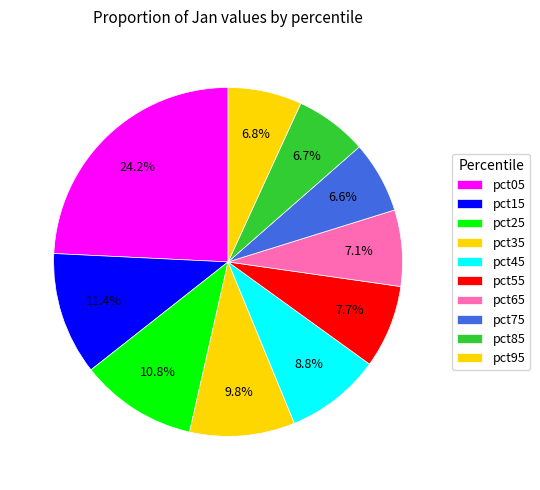

Rank the categories by value from highest to lowest.

pct05, pct15, pct25, pct35, pct45, pct55, pct65, pct95, pct85, pct75